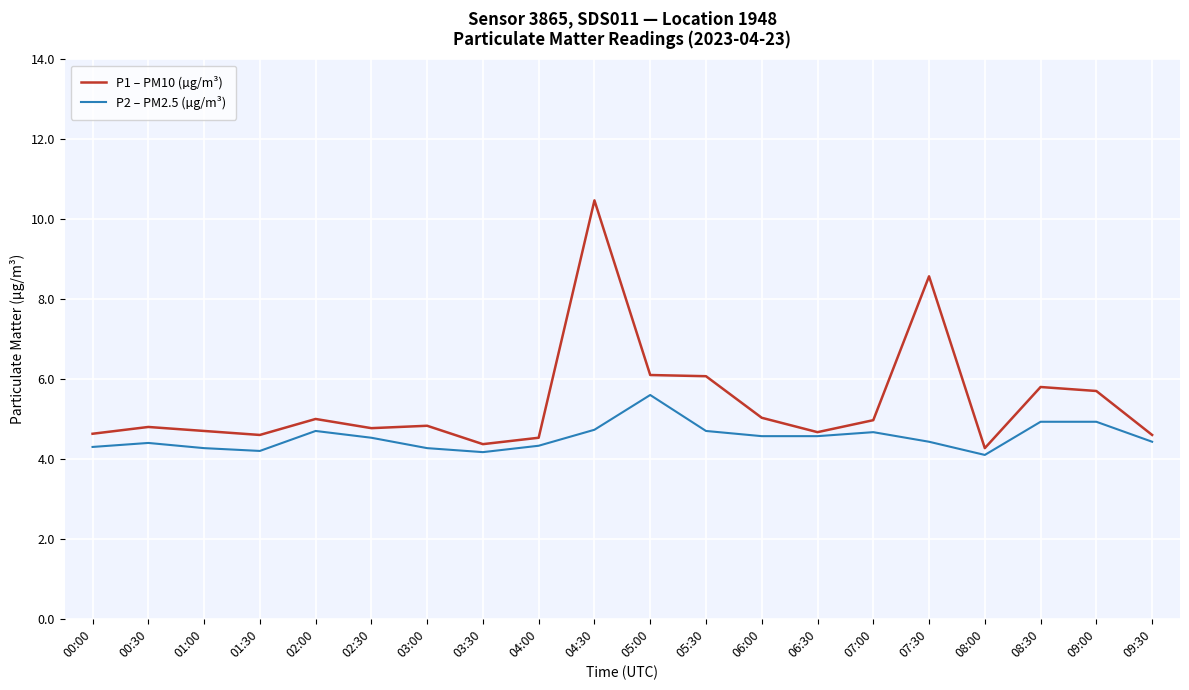

What position from the left is 03:00?

7